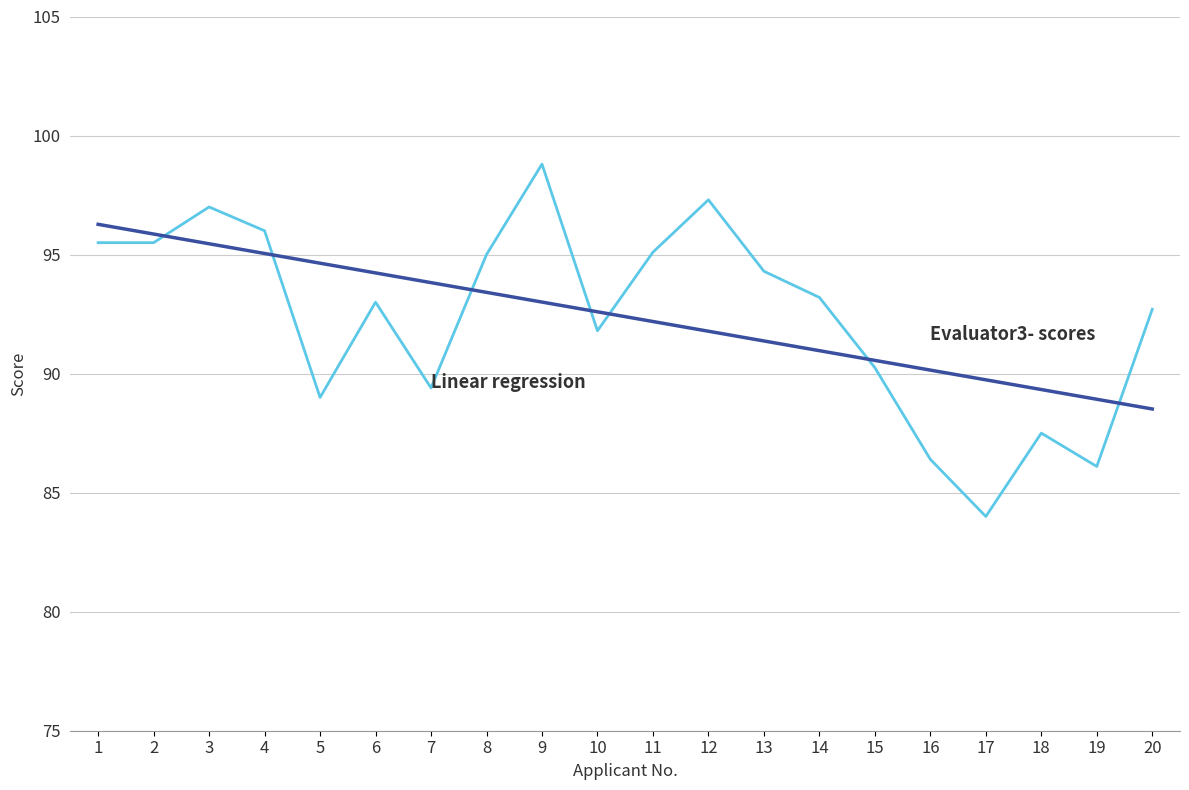

What is the spread (max minus min) of values at 12?

5.5